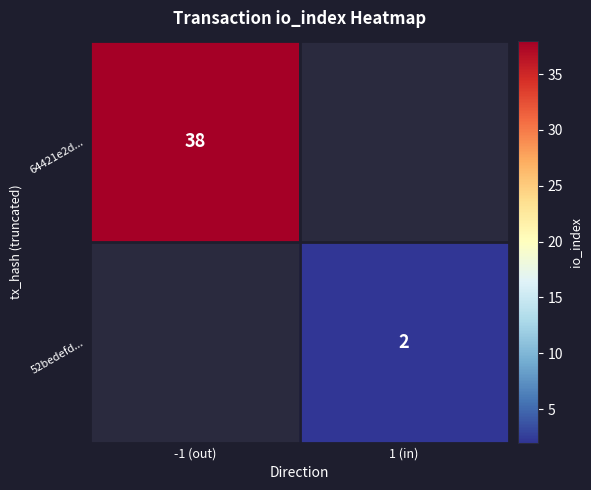

Is the value of 52bedefd... at 1 (in) greater than the value of 64421e2d... at -1 (out)?

No